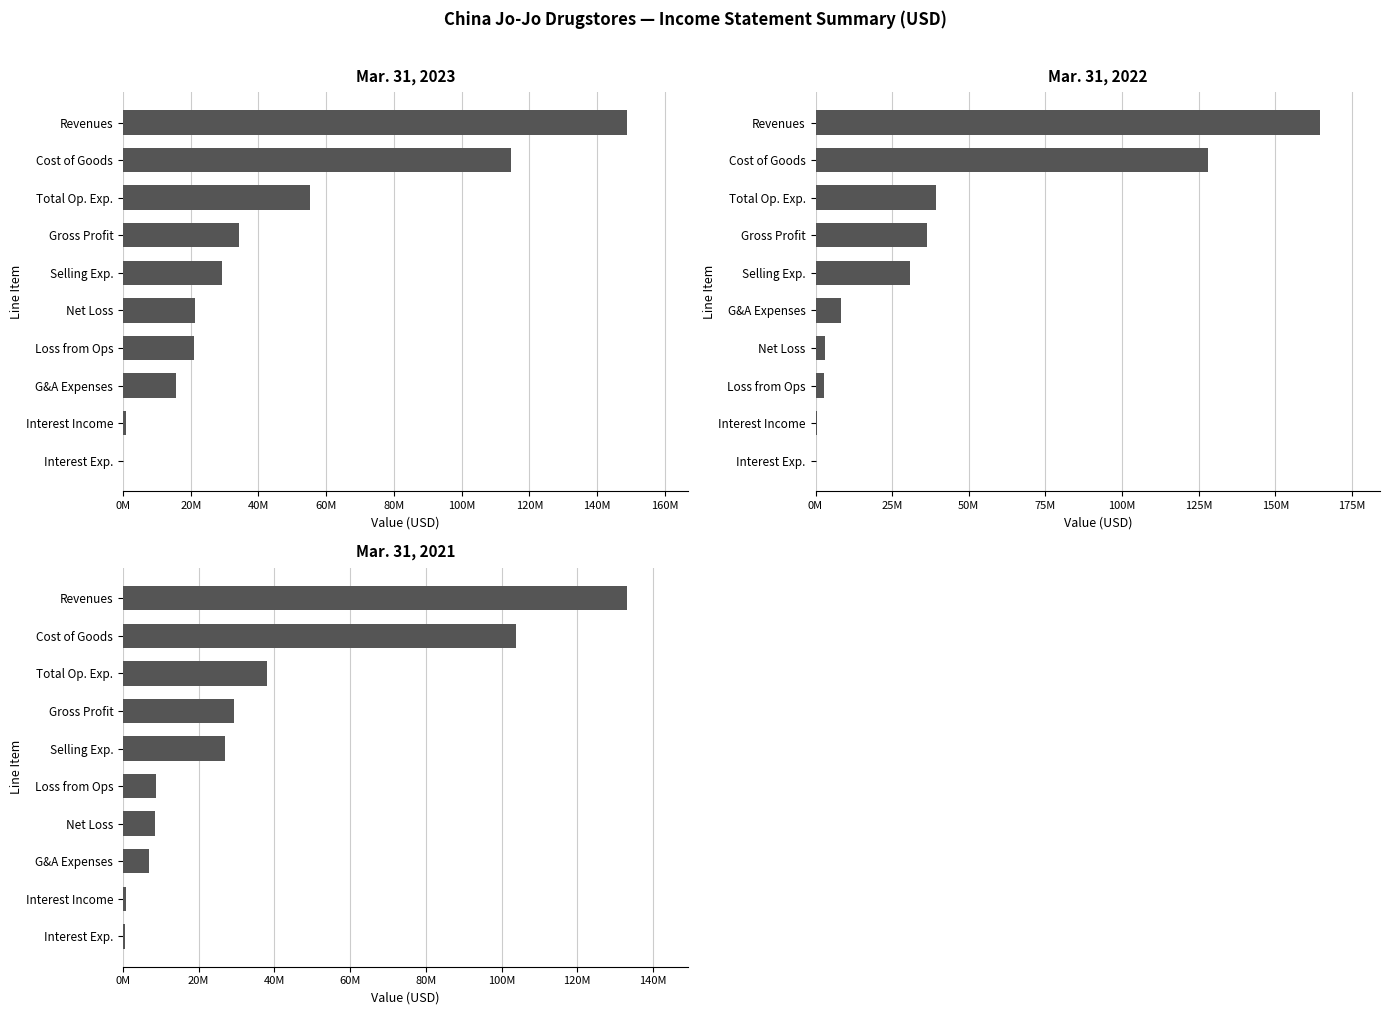

Is the value of Mar. 31, 2021 at 80M greater than the value of Mar. 31, 2023 at 140M?

No